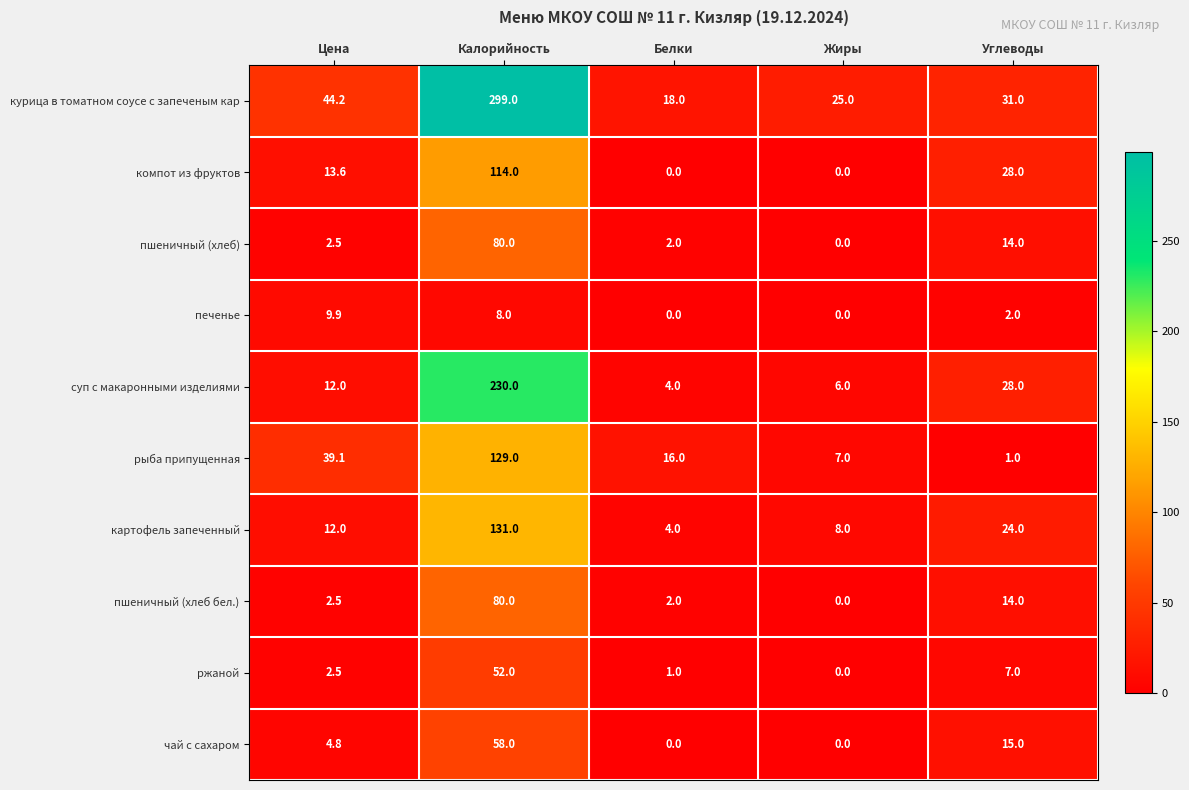

What is the sum of all компот из фруктов values?

155.6